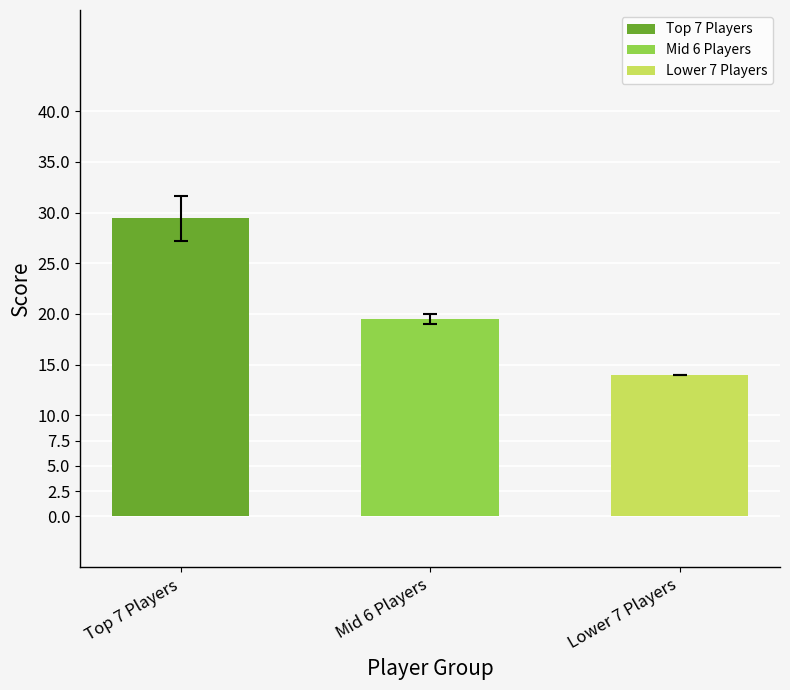

What is the label of the 1st bar from the left?

Top 7 Players